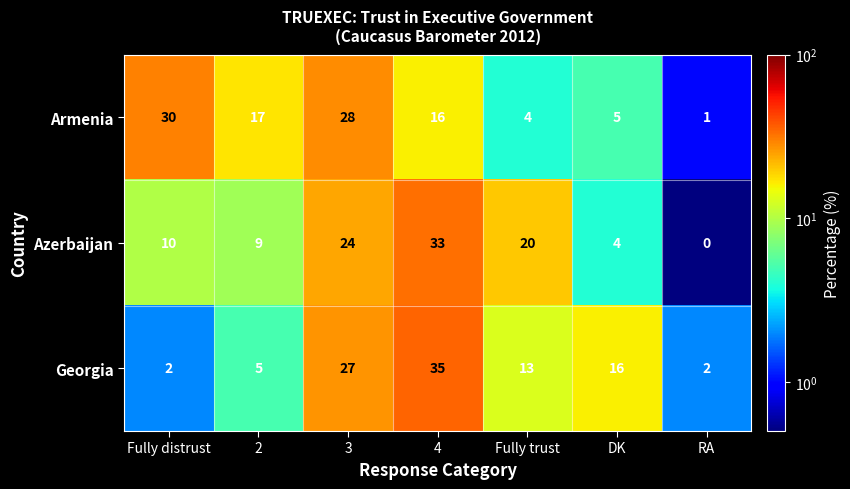

Is it true that Azerbaijan equals -15 at RA?

False